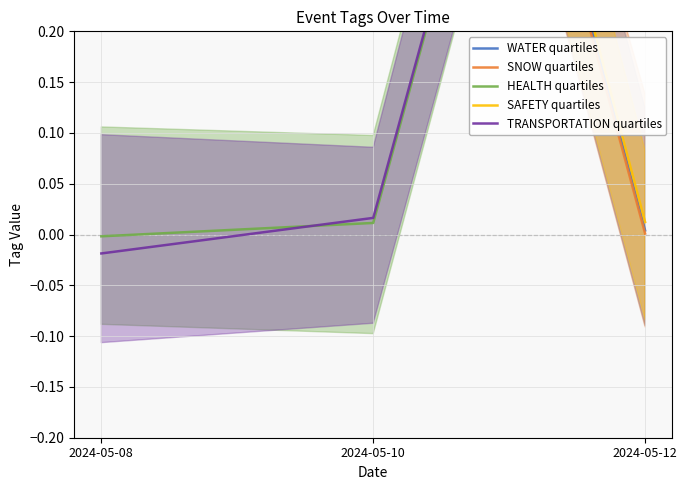

At how many categories does at least one series exceed 0?

3